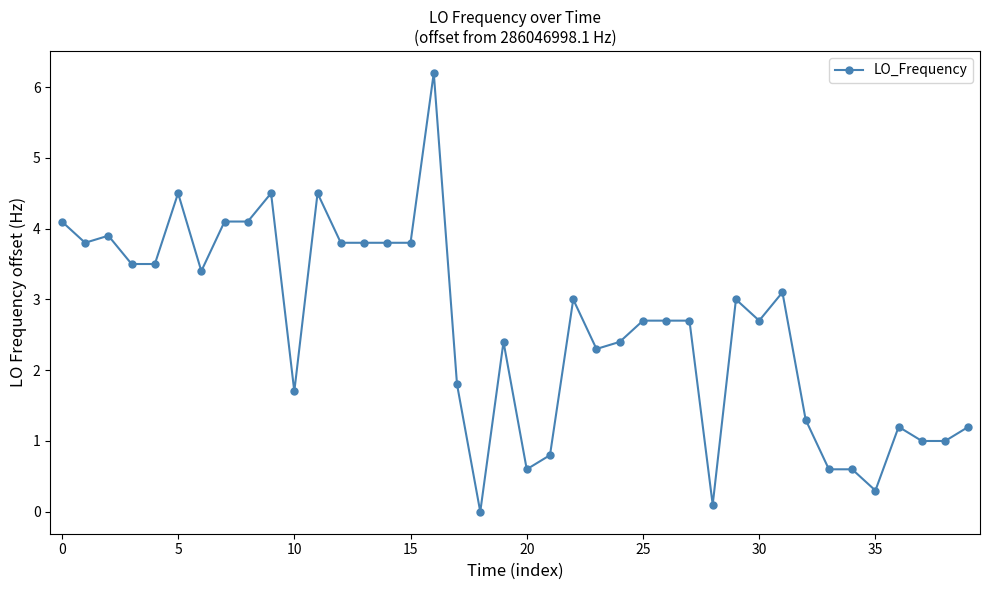

What is the greatest value displayed?

6.2